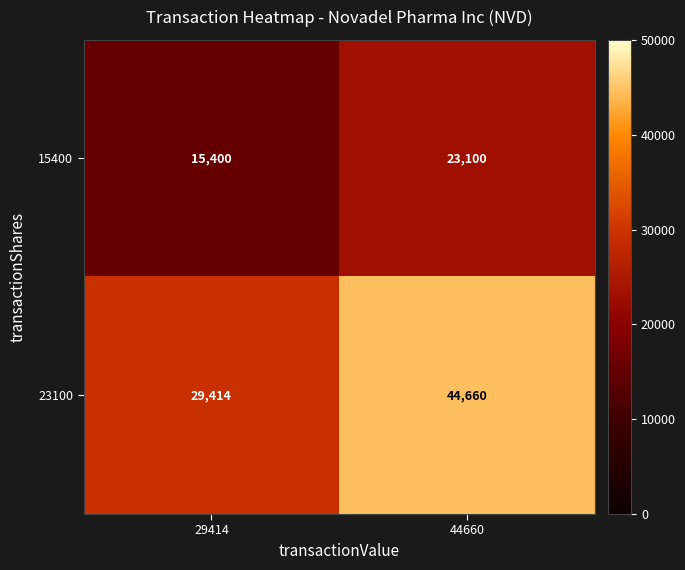

At 44660, list the series in order from largest to smallest.

23100, 15400